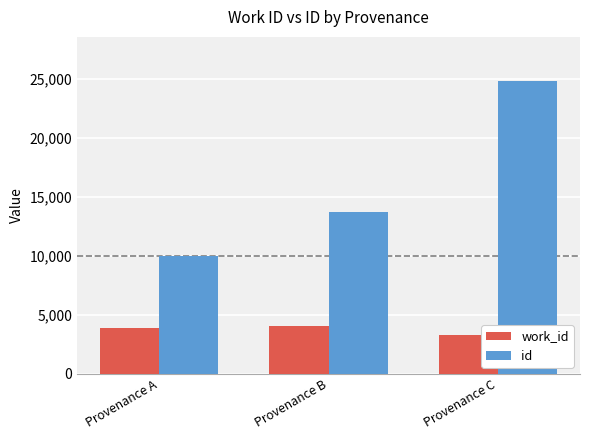

Count the work_id values in the range 3322 to 4034.

3